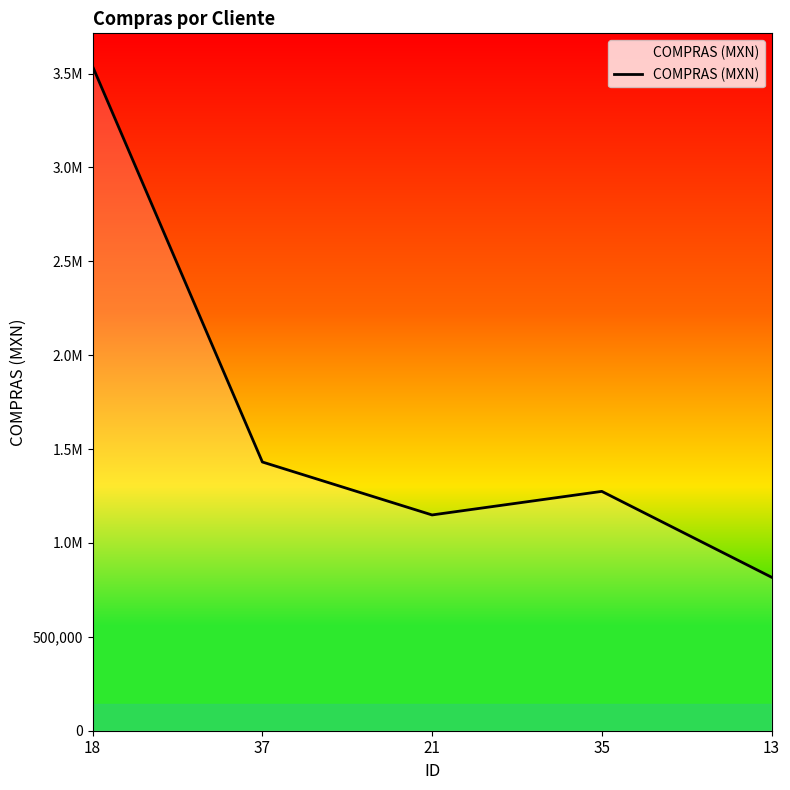

Does the chart display data point markers on the line(s)?

No